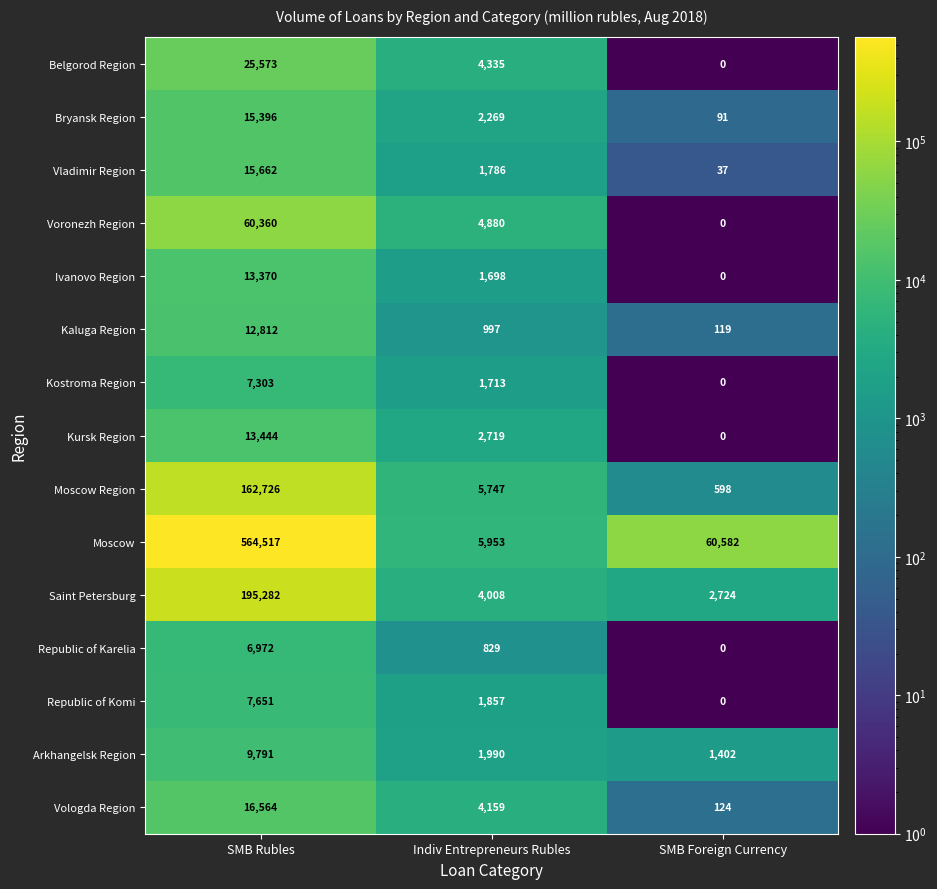

At which label is Republic of Komi closest to 3825?

Indiv Entrepreneurs Rubles